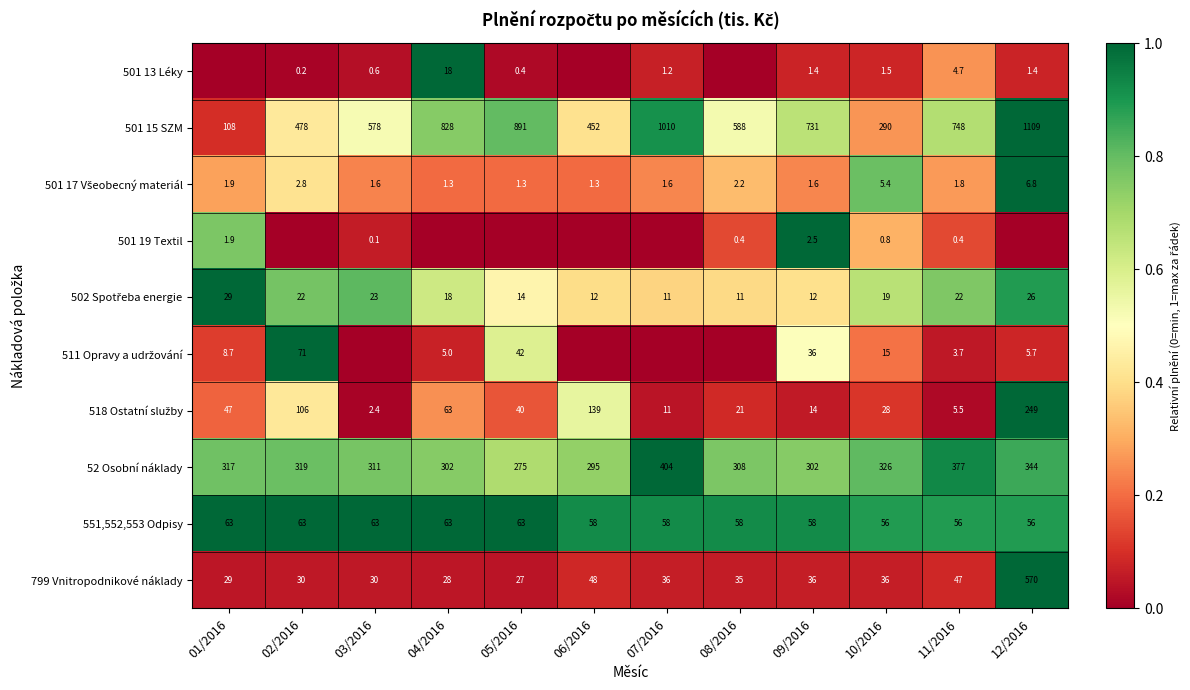

Which series changed the most between 09/2016 and 11/2016?

52 Osobní náklady